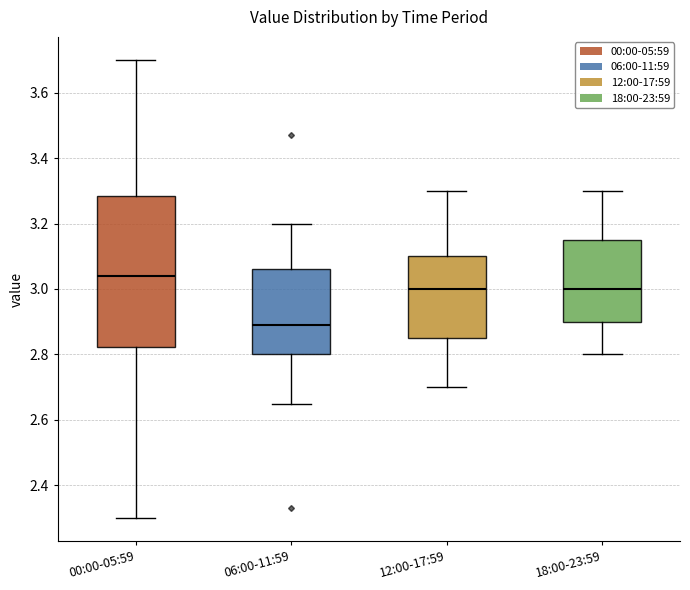

Where does the lower whisker of the box for 00:00-05:59 end on the y-axis? The values are not printed on the chart, so give them approximately, as read against the axis.

2.30